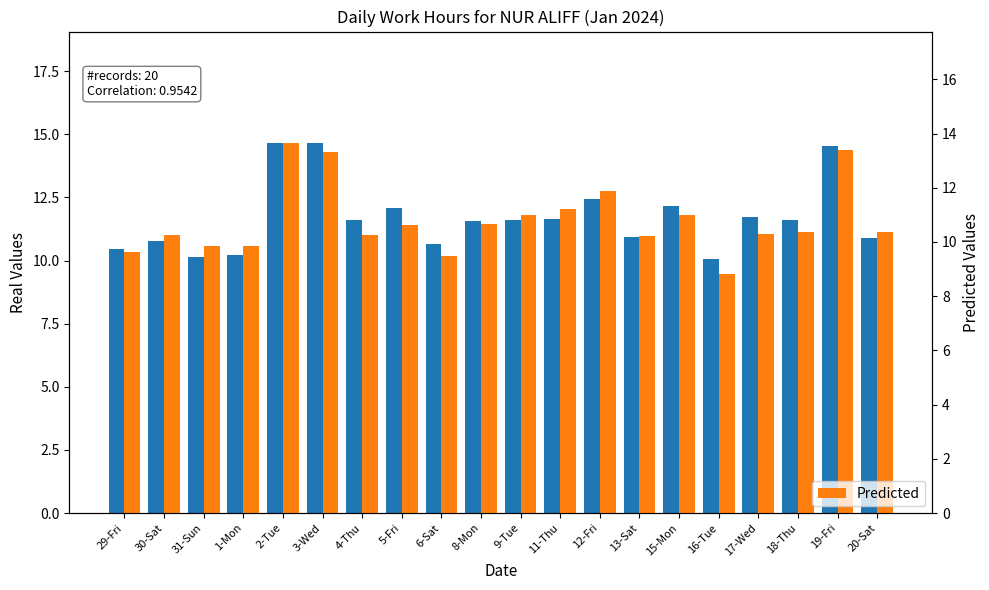

Which series changed the most between 30-Sat and 11-Thu?

Predicted